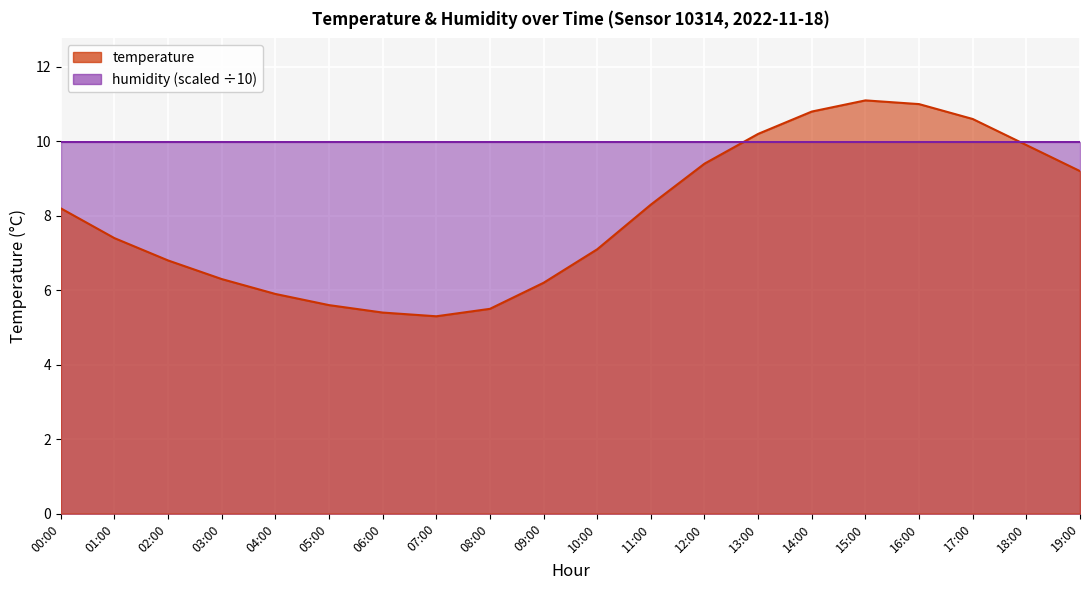

What is the greatest value displayed?

11.1